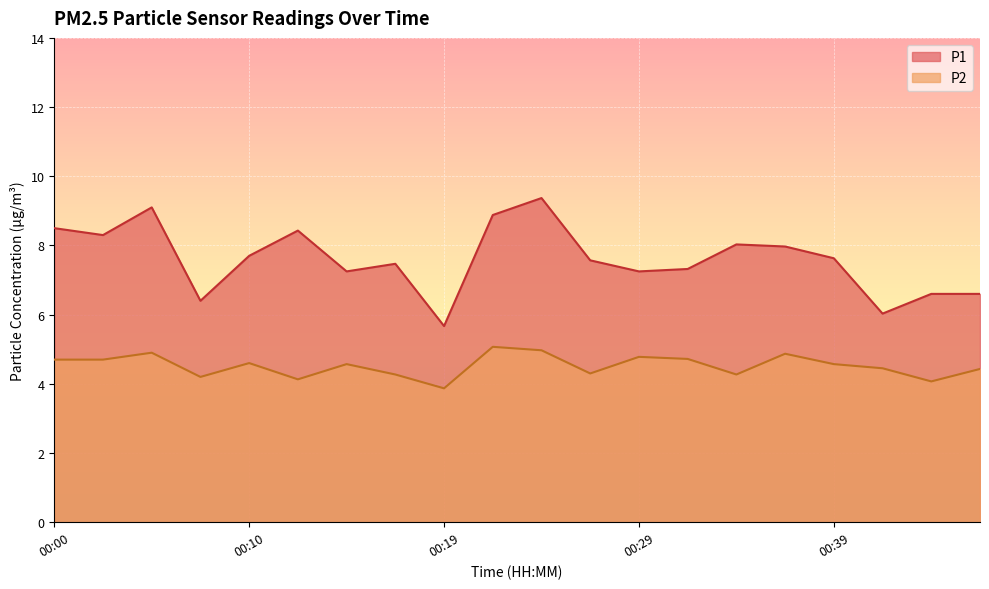

True or false: P2 and P1 cross at least once.

False